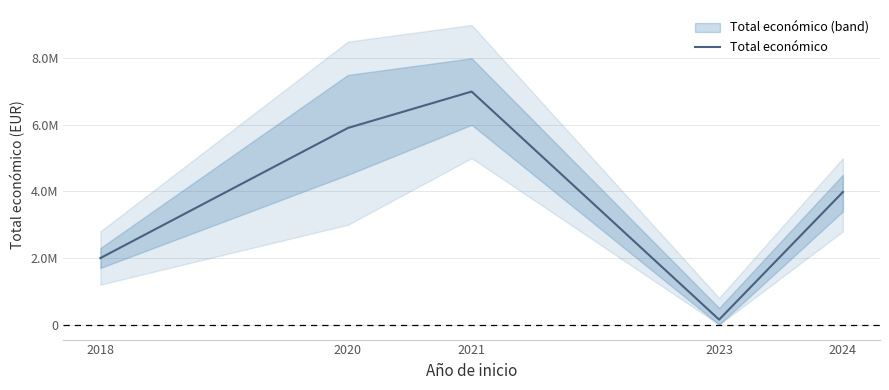

The chart shows a value of 1998299 at 2018. True or false?

True